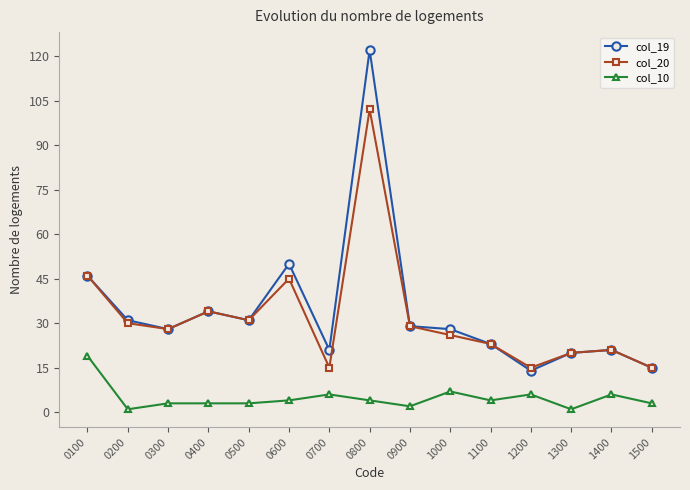

At which category does col_20 reach its first local peak?

0400